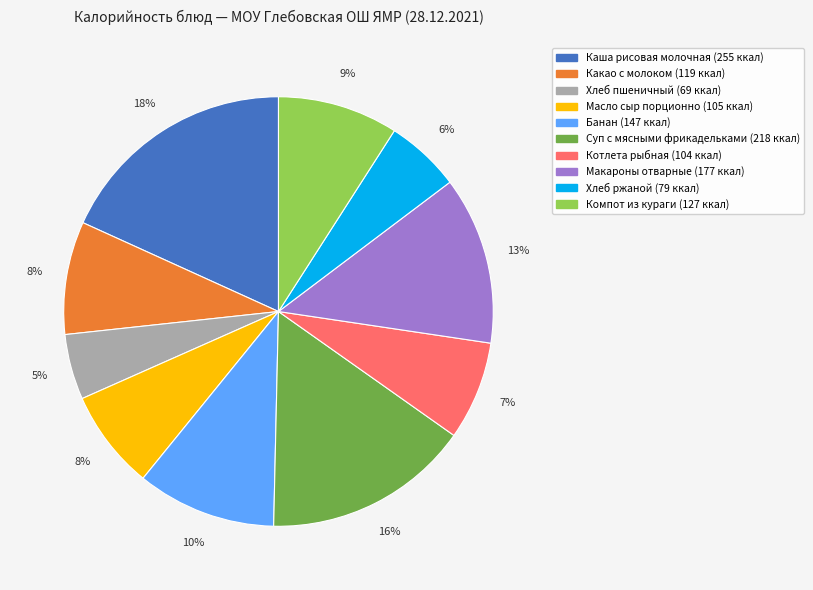

Which has a higher value, Котлета рыбная or Суп с мясными фрикадельками?

Суп с мясными фрикадельками